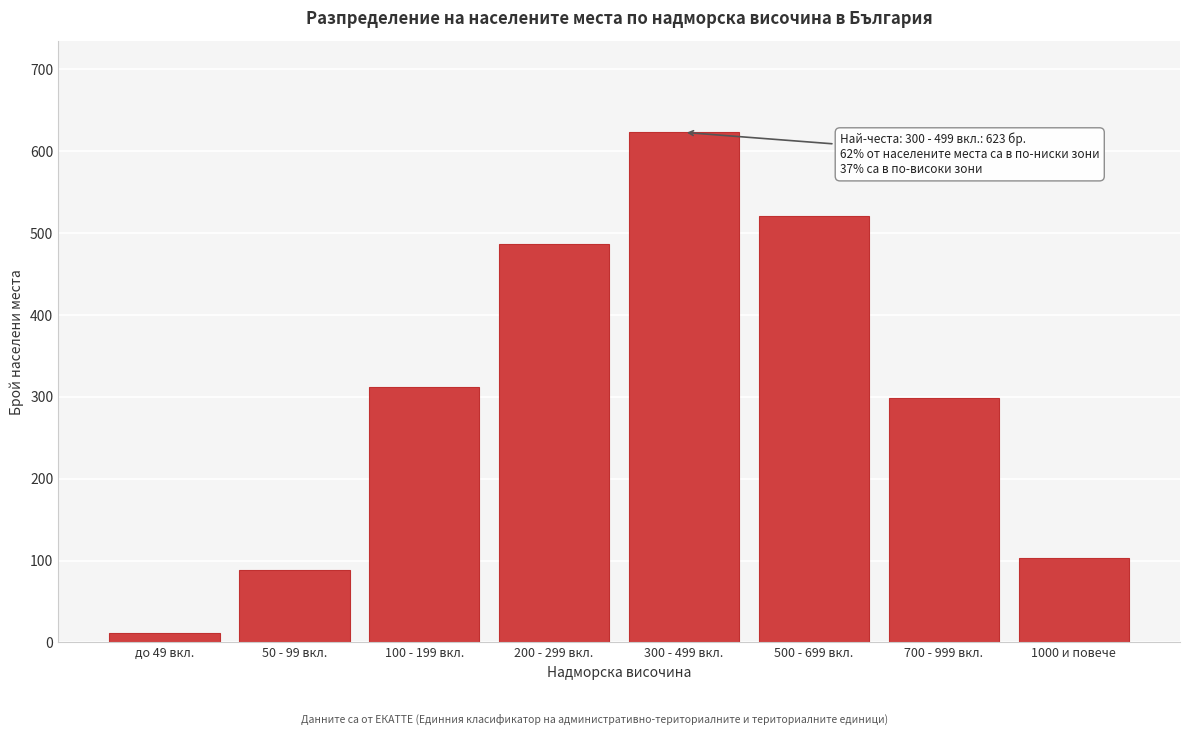

Reading right to left, list all the values displayed in this chart.

103	298	521	623	487	312	89	12